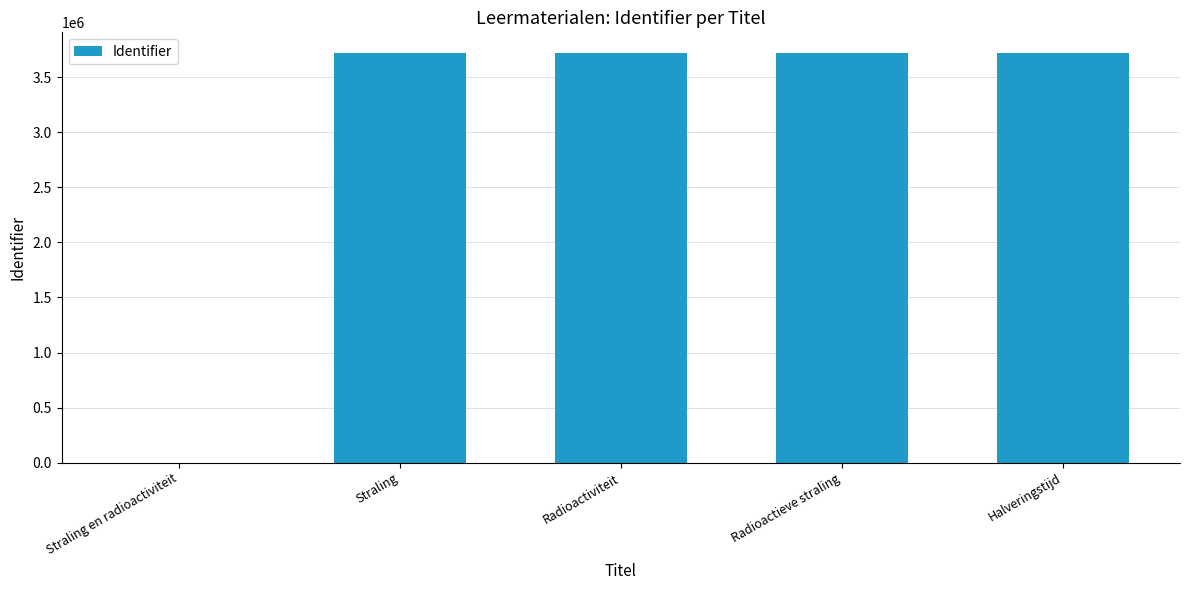

How many positive values are there?

4